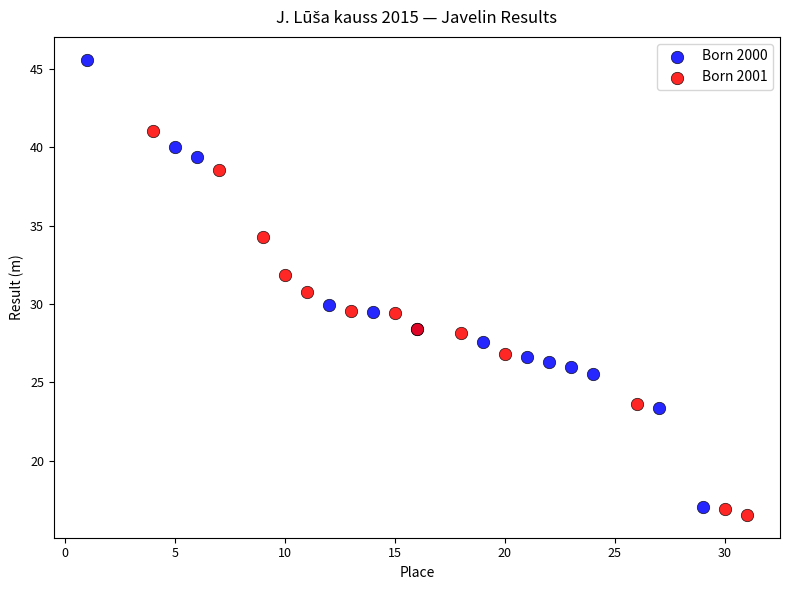

Which series reaches the minimum Y coordinate?

Born 2001